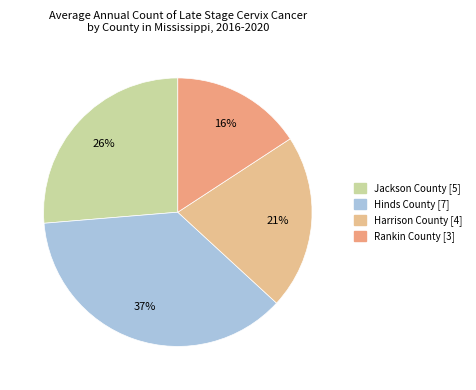

How many segments does this pie chart have?

4